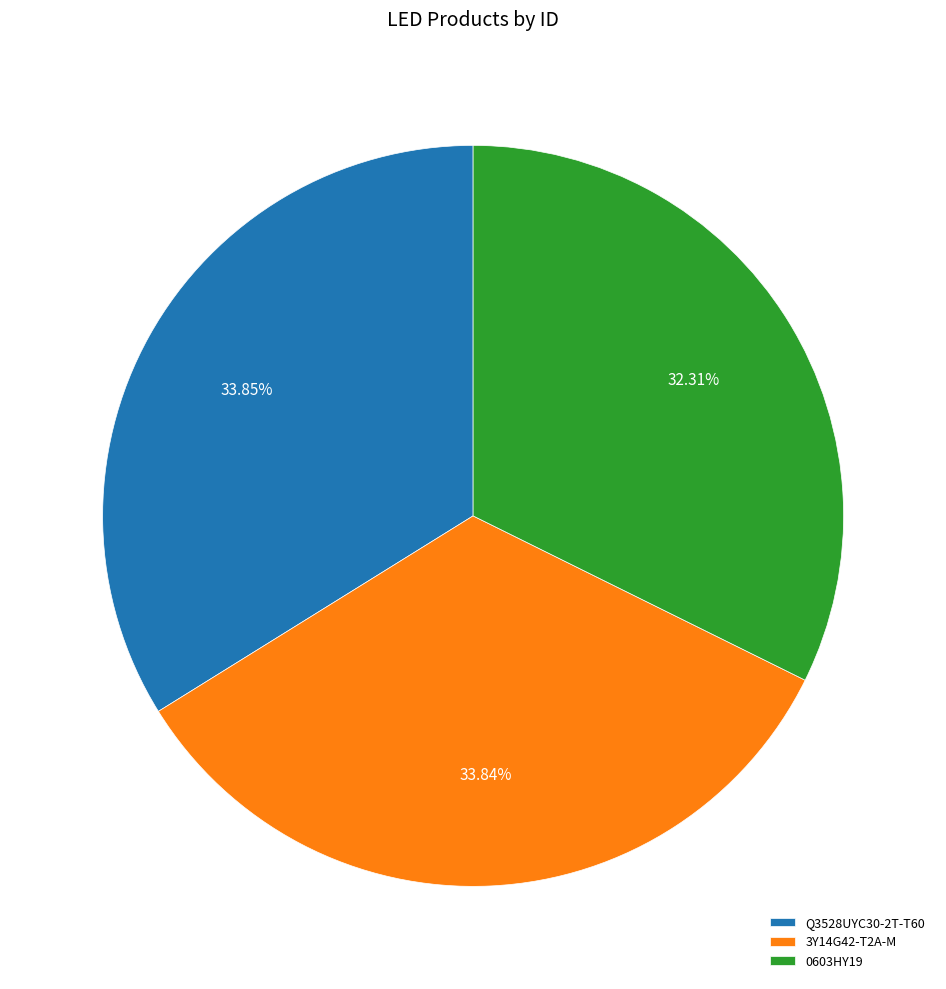

What is the smallest slice in the pie chart?

0603HY19